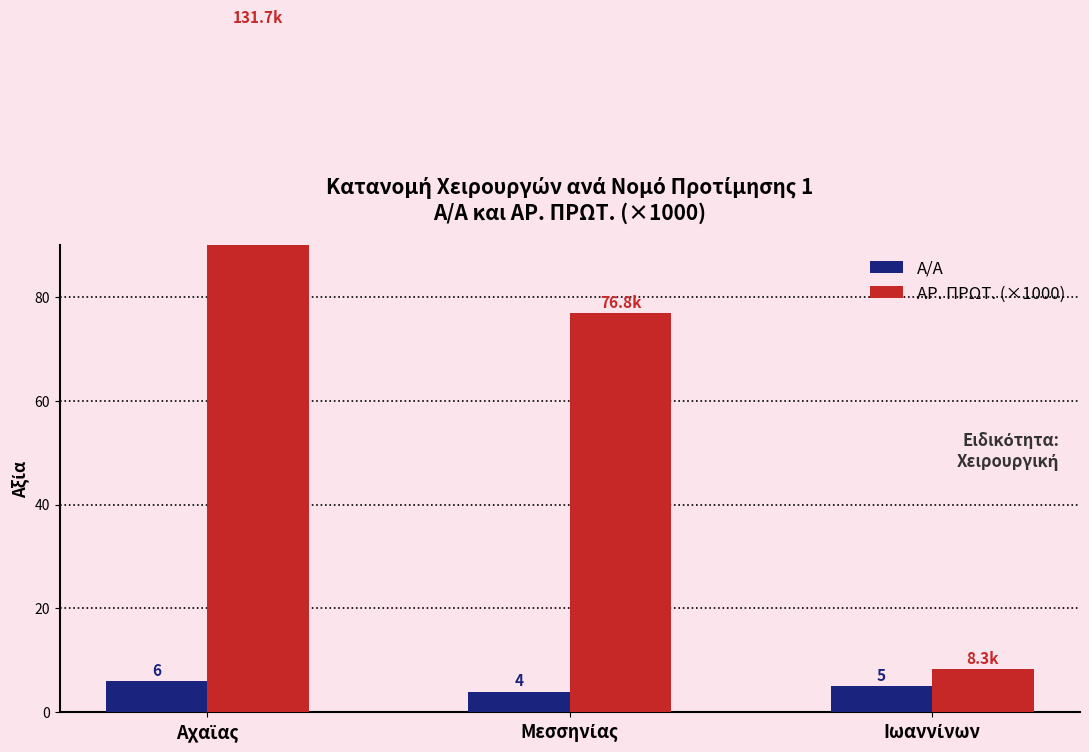

What is the difference between the maximum and minimum values in the Α/Α series?

2.0